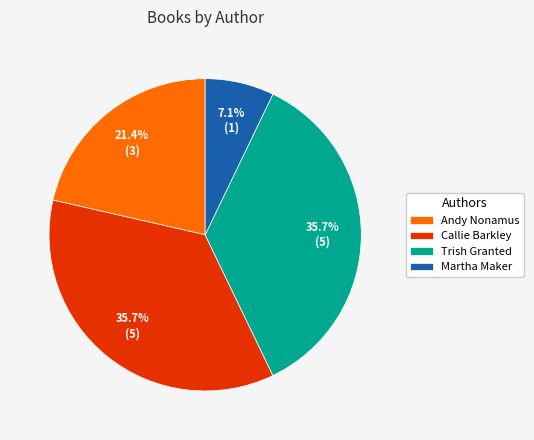

To the nearest percent, what is the average slice percentage?

25%